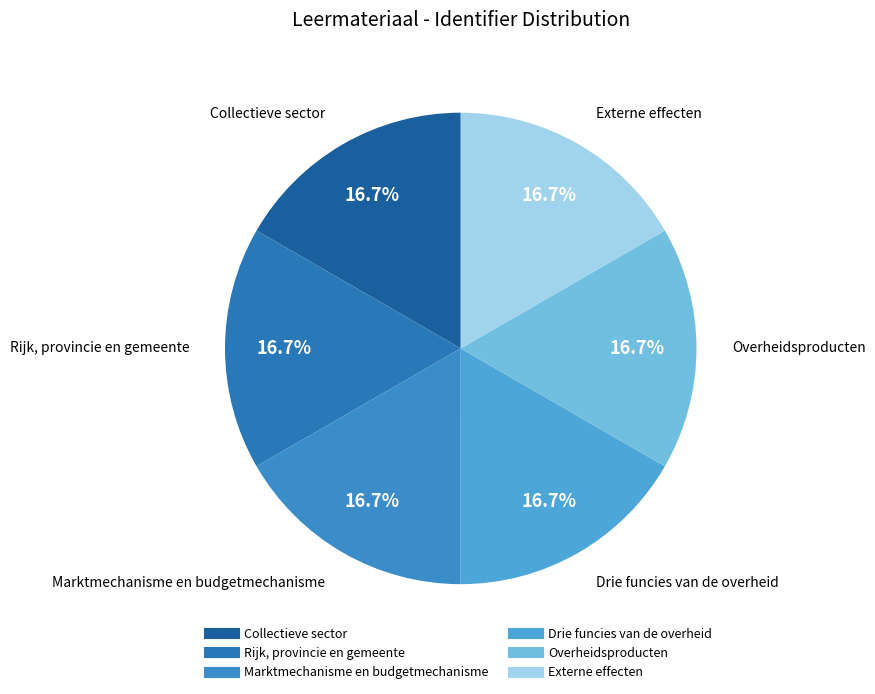

What is the total percentage of Externe effecten and Collectieve sector?

33.3%